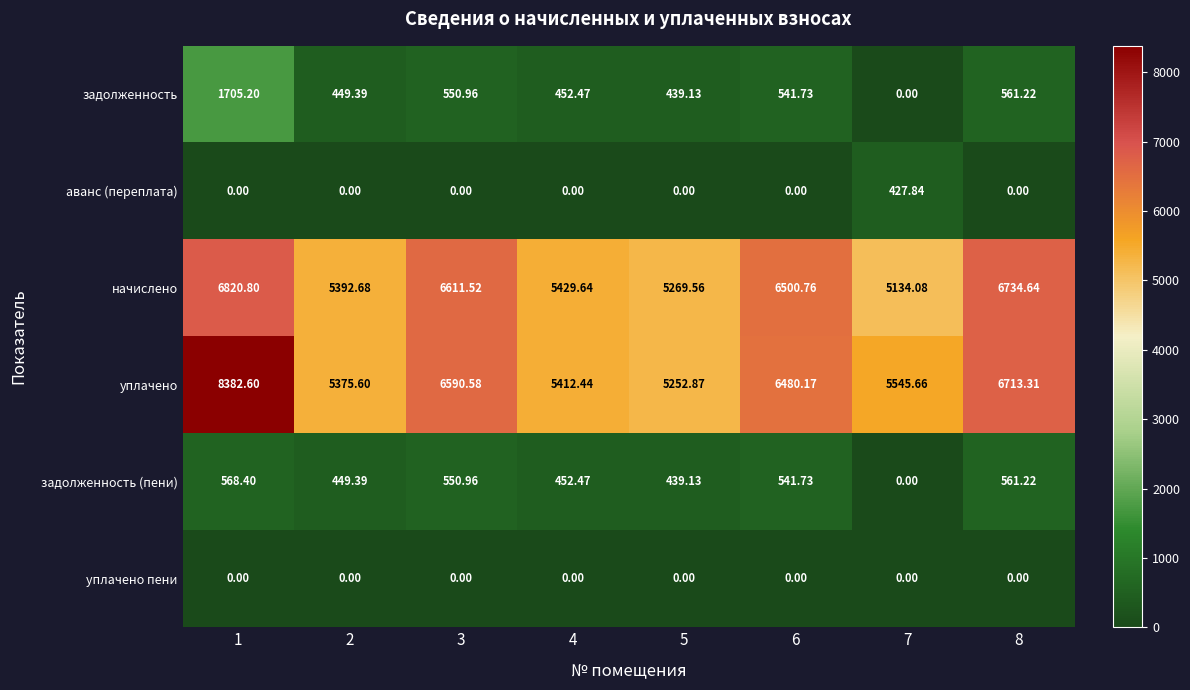

Which series has the widest spread of values?

уплачено